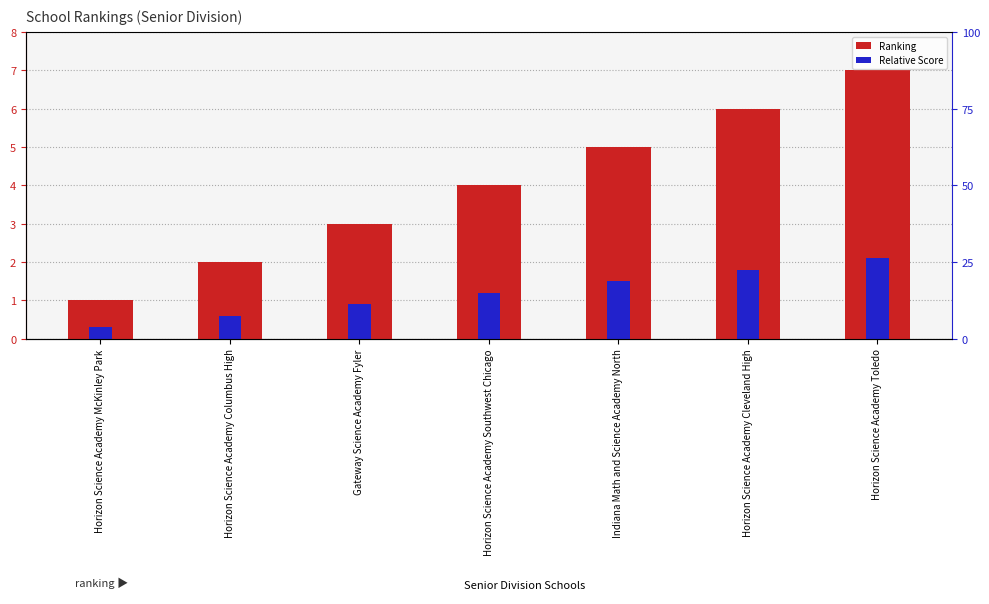

At which category does the chart reach its peak across all series?

Horizon Science Academy Toledo